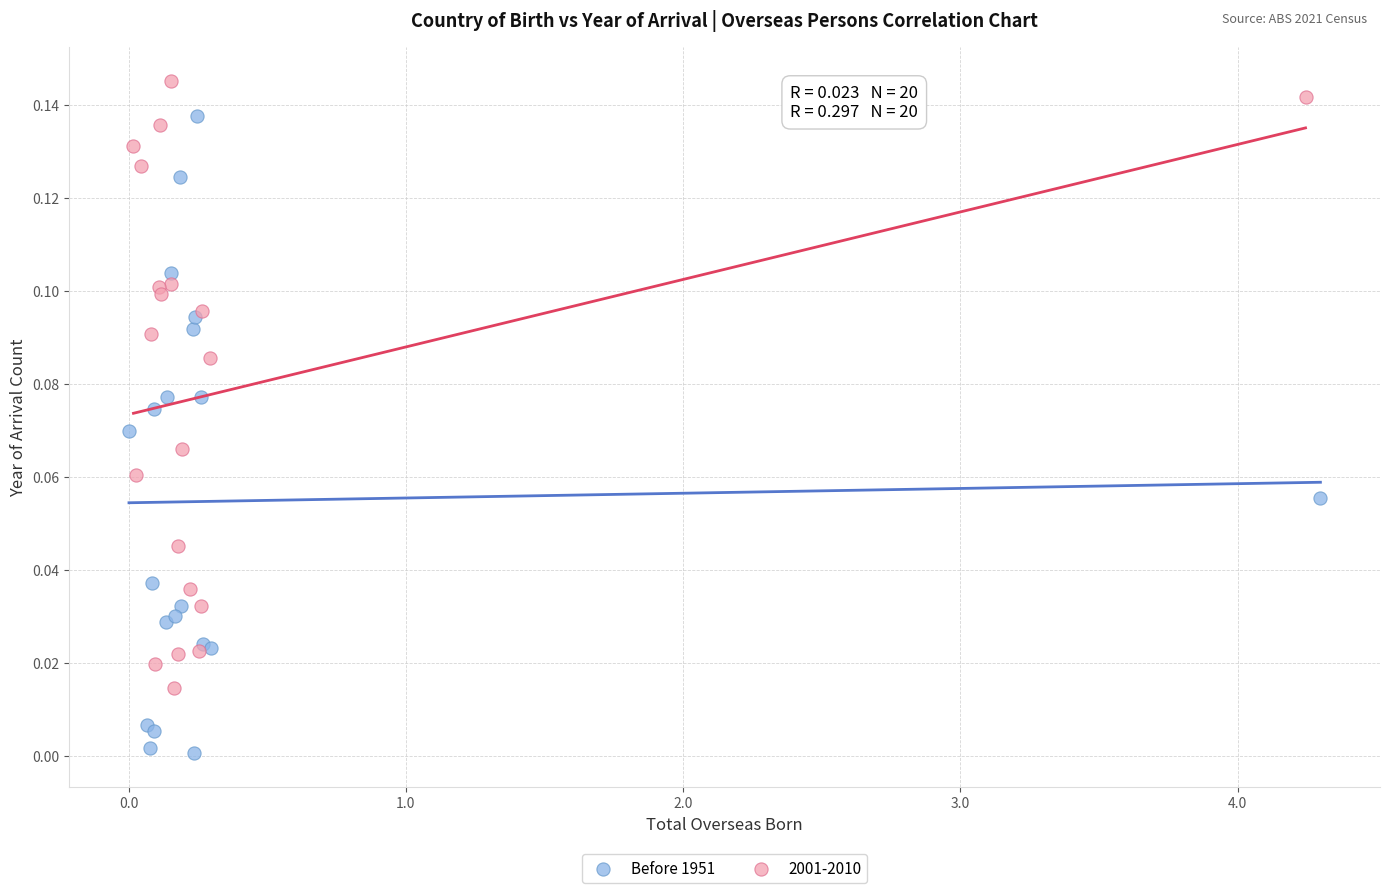

Which series contains the highest Y value?

2001-2010